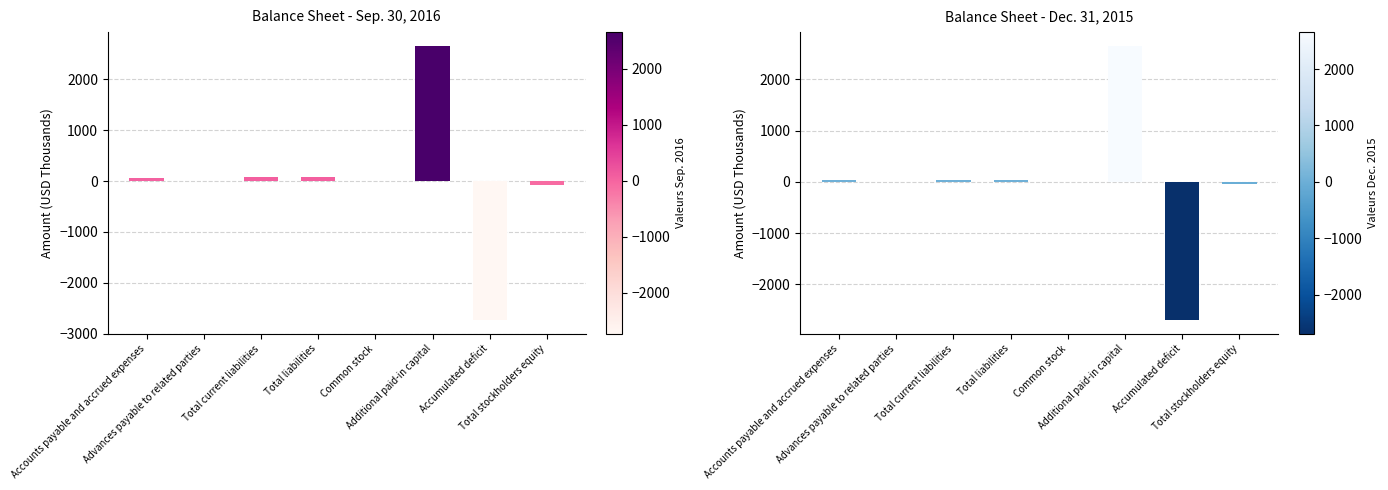

What is the spread (max minus min) of values at Total stockholders equity?

36